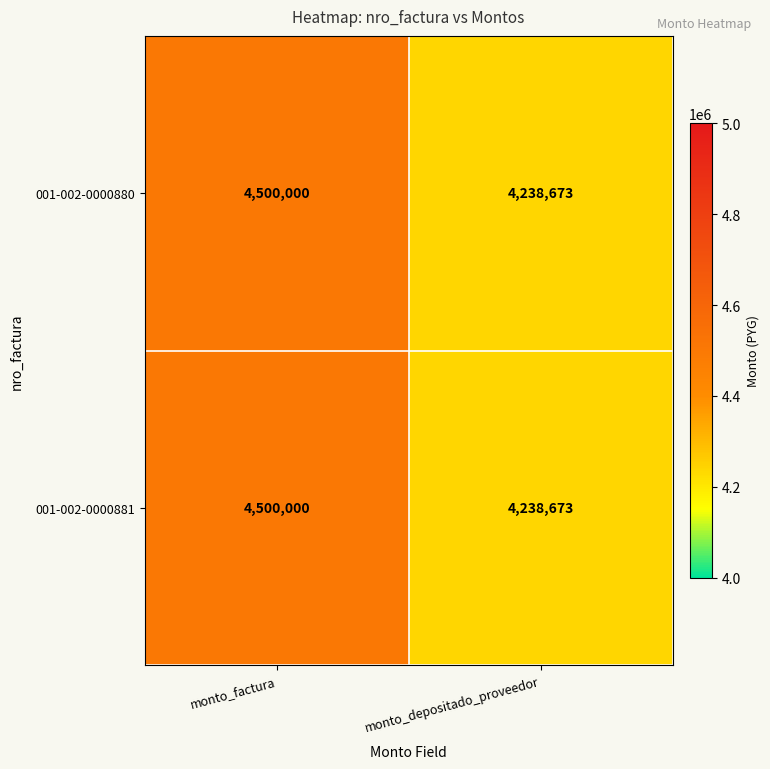

At which category is the sum across all series the highest?

monto_factura